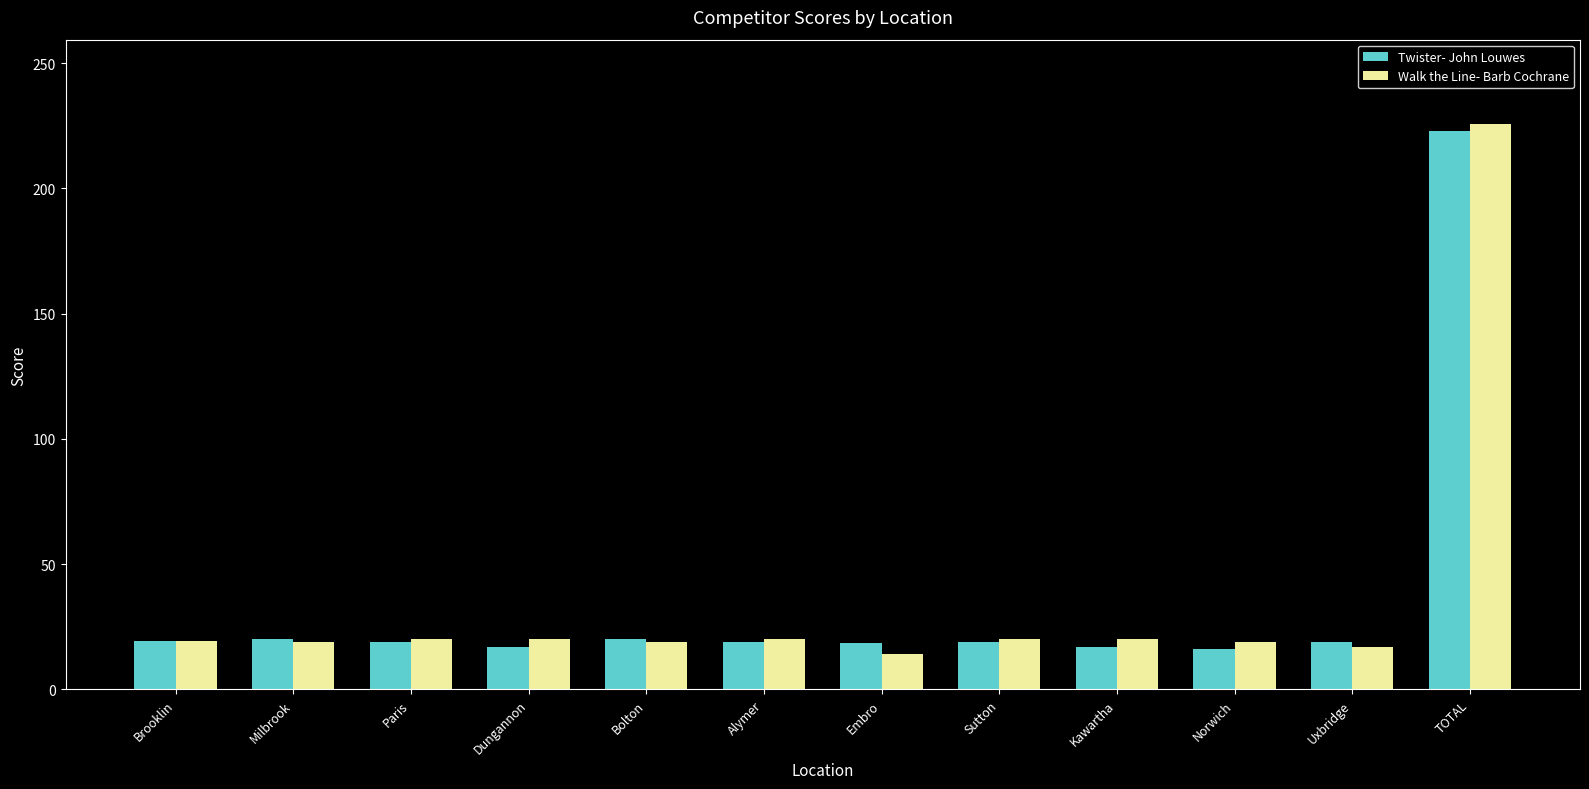

The Walk the Line- Barb Cochrane series shows 24.6 at Embro. True or false?

False